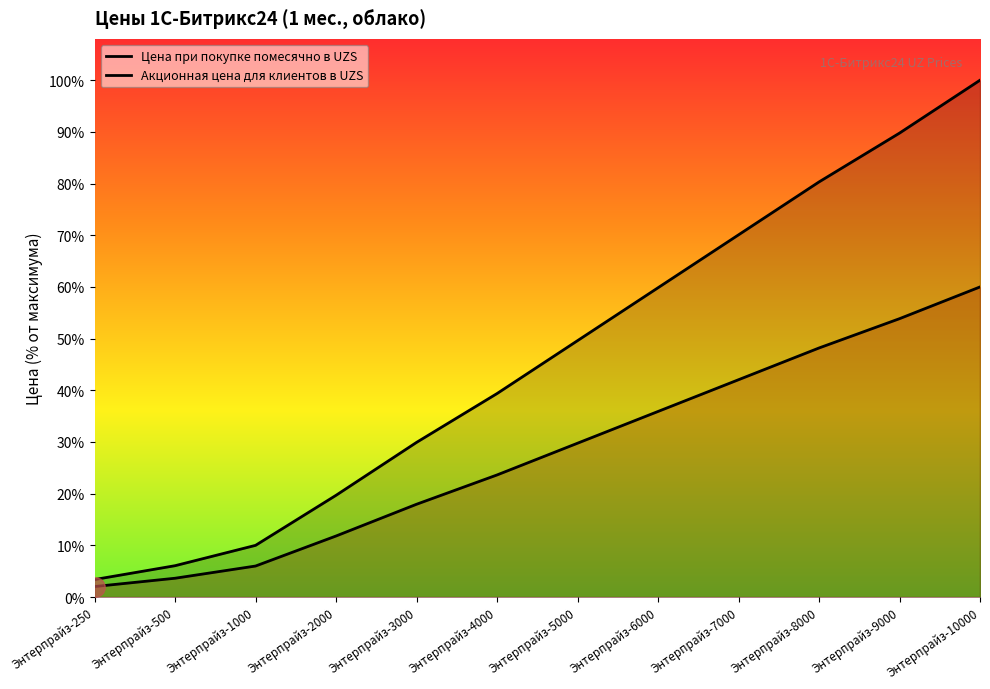

True or false: Акционная цена для клиентов в UZS and Цена при покупке помесячно в UZS intersect in this chart.

False